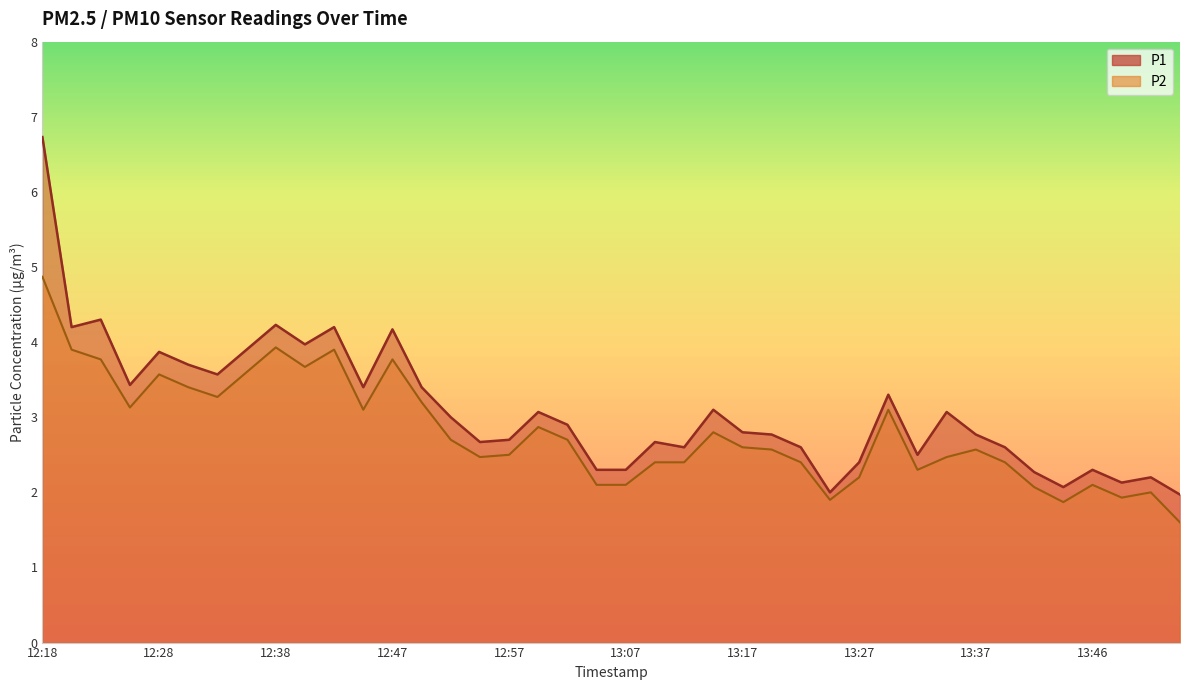

What is the minimum value for P1?

2.0